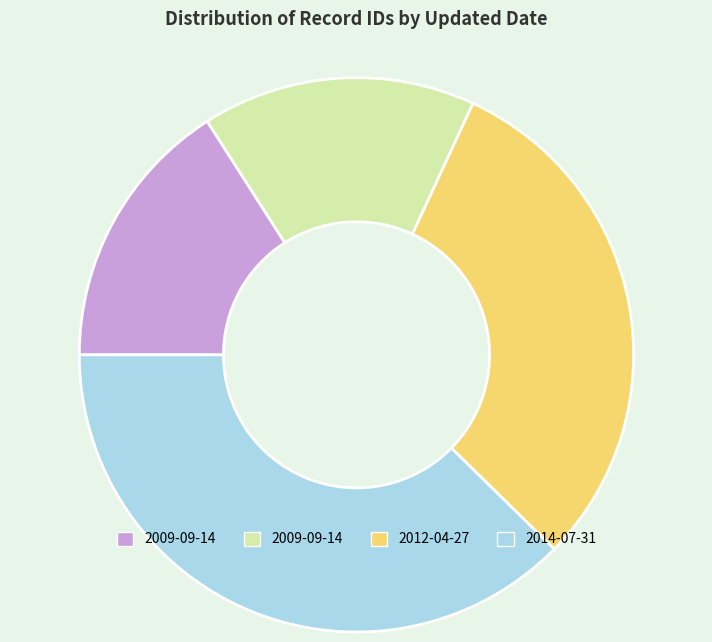

Is there a majority slice in this chart?

No